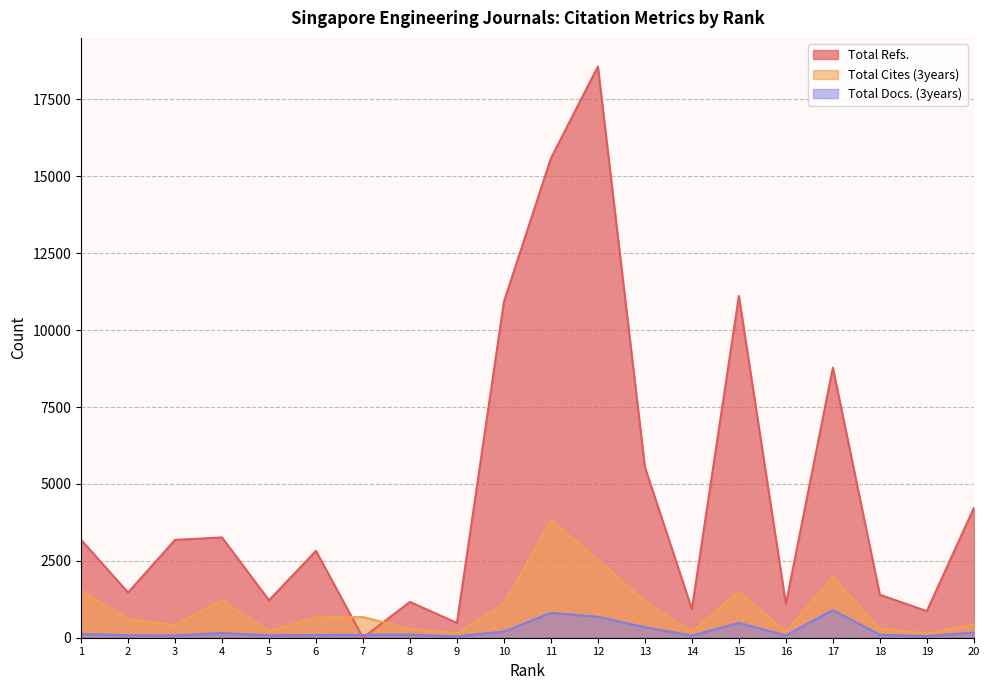

Reading left to right, transcribe all the data shown in this chart.

Total Refs.: 1=3186	2=1469	3=3180	4=3261	5=1217	6=2824	7=0	8=1165	9=480	10=10924	11=15586	12=18571	13=5547	14=929	15=11111	16=1096	17=8780	18=1398	19=864	20=4217
Total Cites (3years): 1=1544	2=601	3=418	4=1211	5=219	6=663	7=672	8=286	9=152	10=1089	11=3820	12=2545	13=1171	14=188	15=1503	16=192	17=1966	18=297	19=136	20=435
Total Docs. (3years): 1=125	2=81	3=74	4=151	5=78	6=88	7=92	8=101	9=44	10=199	11=808	12=680	13=342	14=70	15=484	16=76	17=898	18=99	19=51	20=172